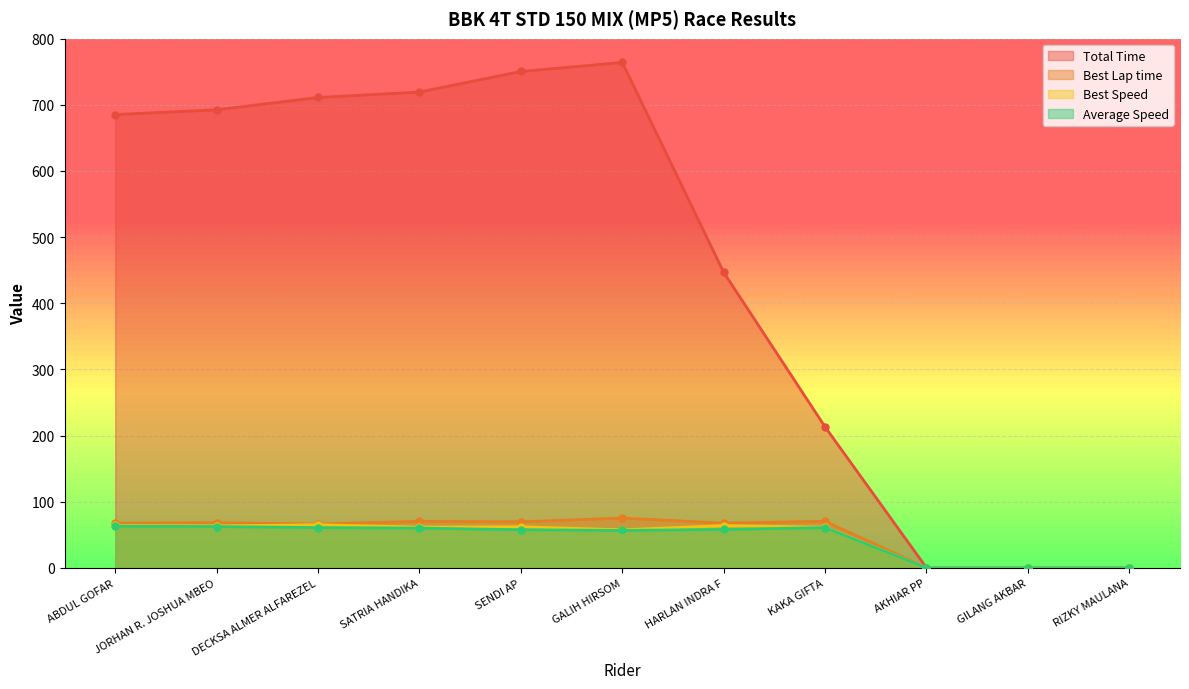

What are all the series names shown in the legend?

Total Time, Best Lap time, Best Speed, Average Speed